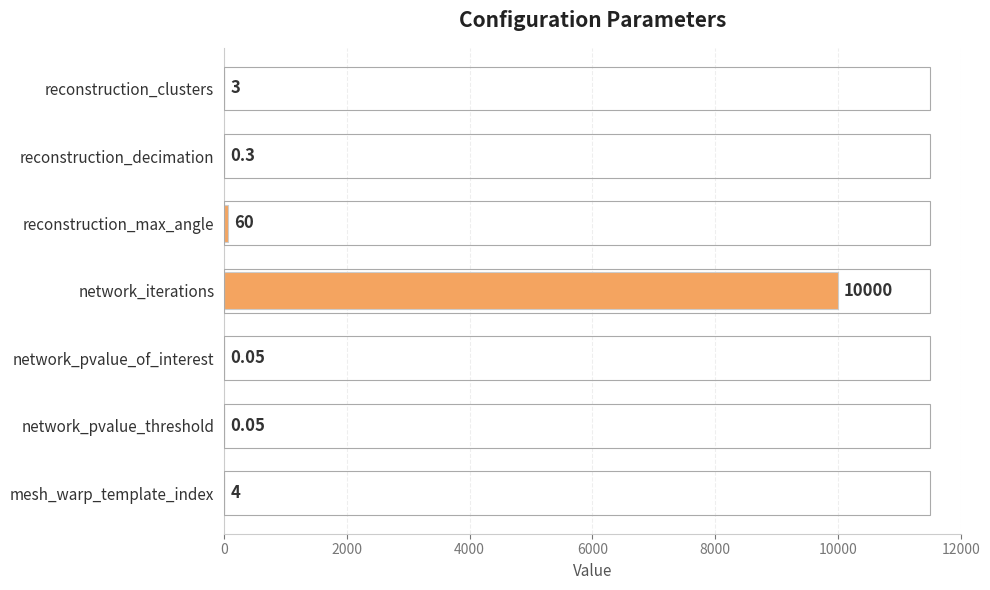

What is the sum of all values?

10067.4